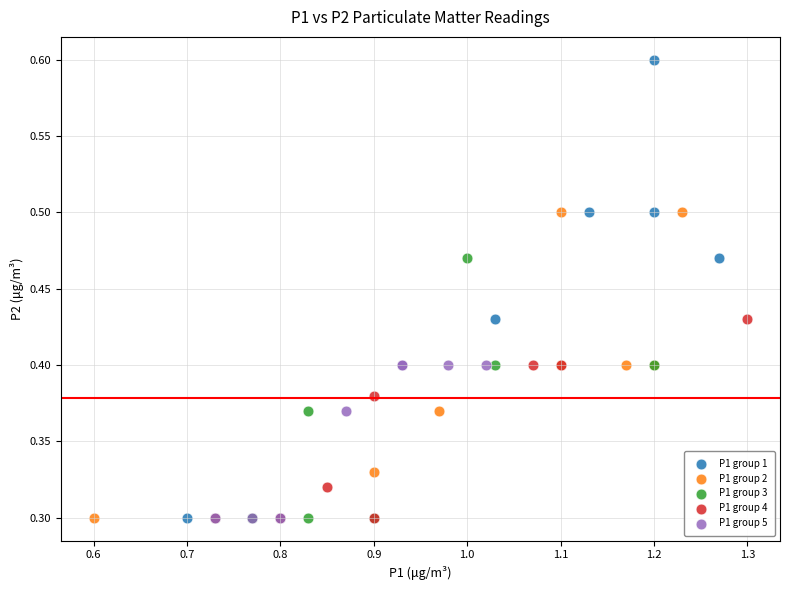

Which series has the widest spread of Y values?

P1 group 1